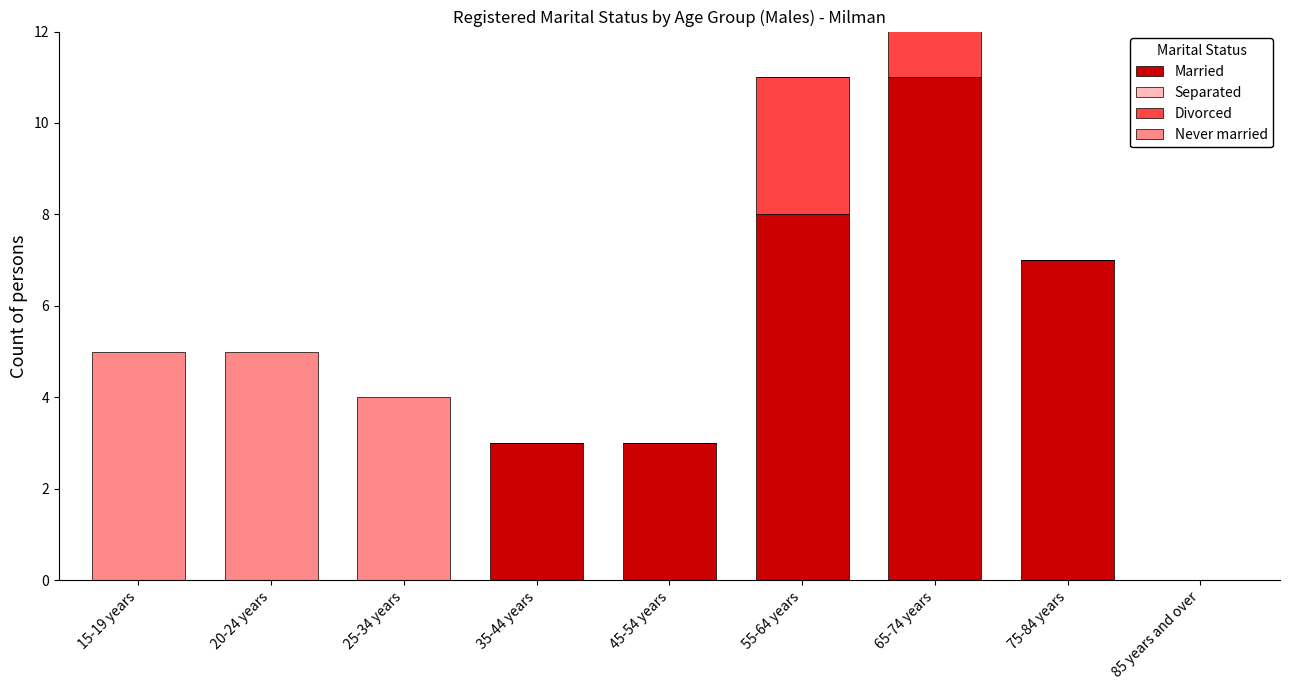

What is the difference between the Married values at 65-74 years and 15-19 years?

11